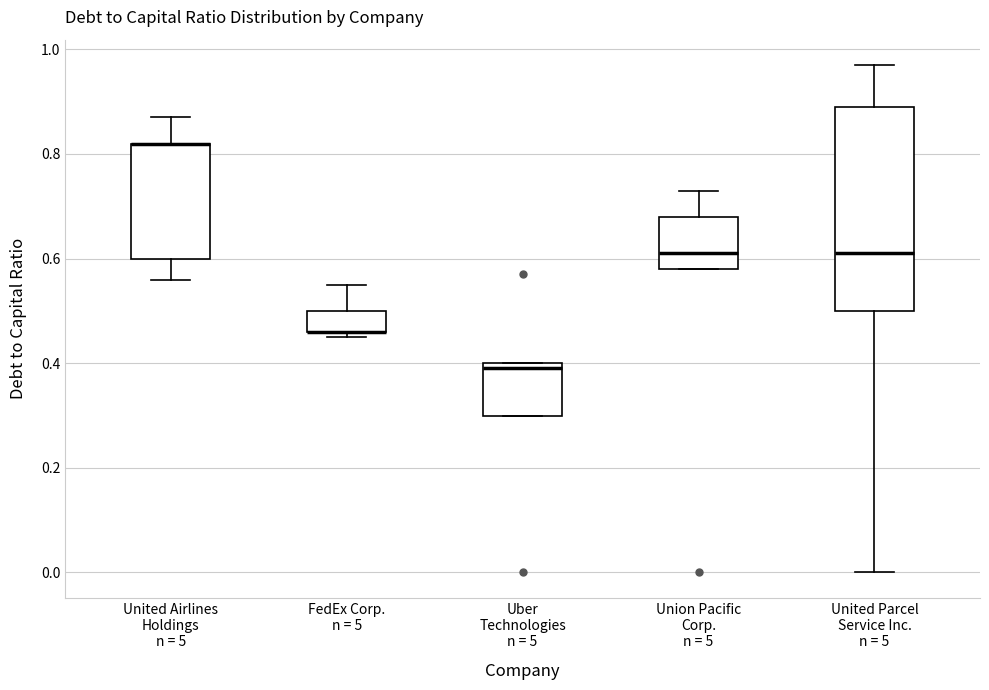

Reading left to right, transcribe this box plot: for each box, give where its median line is, the range the box spans, and where its two whiskers end, as read against the y-axis. The values are not printed on the chart, so give them approximately, as read against the axis.

United Airlines Holdings n = 5: median 0.82 (drawn on the box's upper edge), box 0.60 to 0.82, whiskers 0.56 to 0.88
FedEx Corp. n = 5: median 0.46 (drawn on the box's lower edge), box 0.46 to 0.50, whiskers 0.46 (just below the box's lower edge) to 0.56
Uber Technologies n = 5: median 0.40 (just below the box's upper edge), box 0.30 to 0.40, whiskers 0.30 to 0.40
Union Pacific Corp. n = 5: median 0.62, box 0.58 to 0.68, whiskers 0.58 to 0.74
United Parcel Service Inc. n = 5: median 0.62, box 0.50 to 0.90, whiskers 0.00 to 0.98